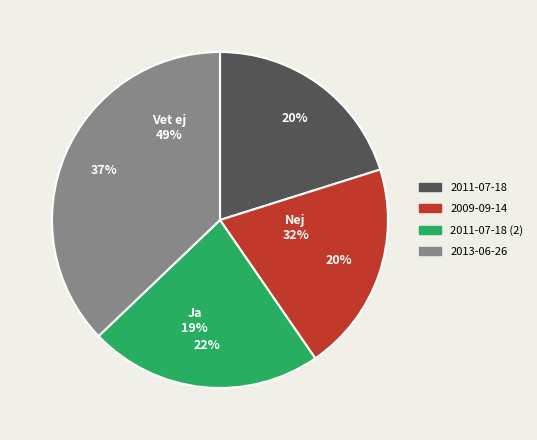

How many segments does this pie chart have?

4